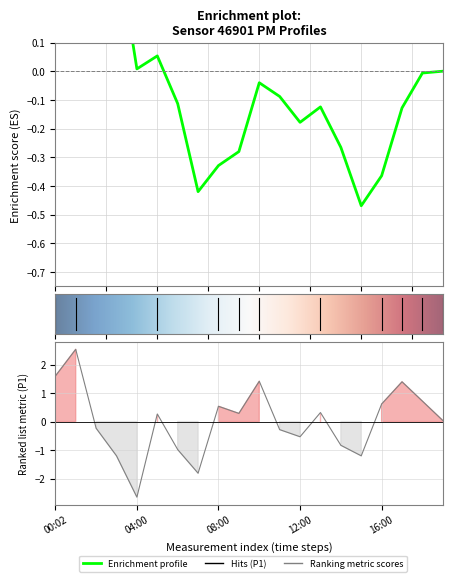

List the labels in order of value, largest first.

01:00, 00:02, 10:00, 17:00, 18:00, 16:00, 08:00, 13:00, 09:00, 05:00, 19:00, 02:00, 11:00, 12:00, 14:00, 06:00, 03:00, 15:00, 07:00, 04:00